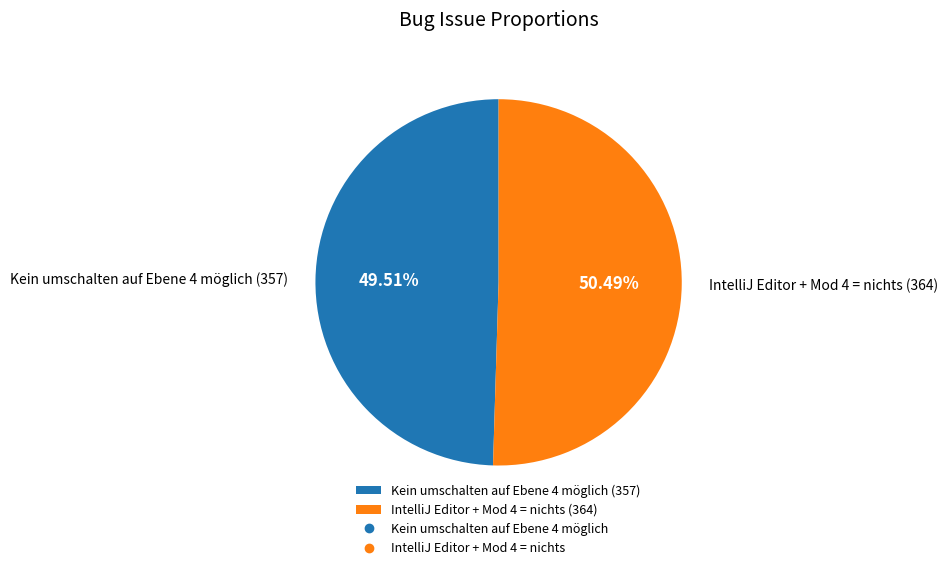

To the nearest percent, what percentage of the pie is IntelliJ Editor + Mod 4 = nichts?

50%